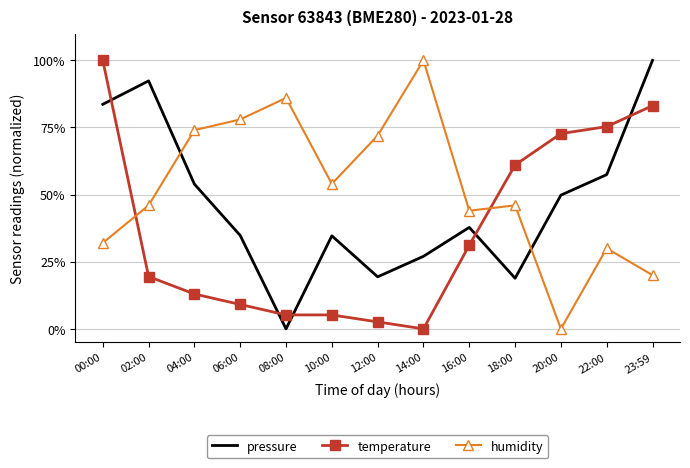

True or false: pressure and temperature intersect in this chart.

True